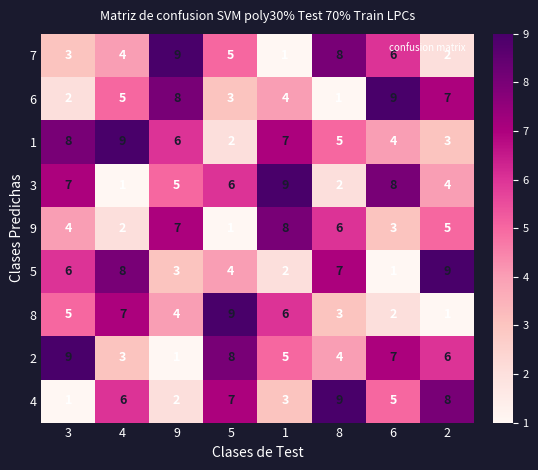

What is the sum of all 1 values?

44